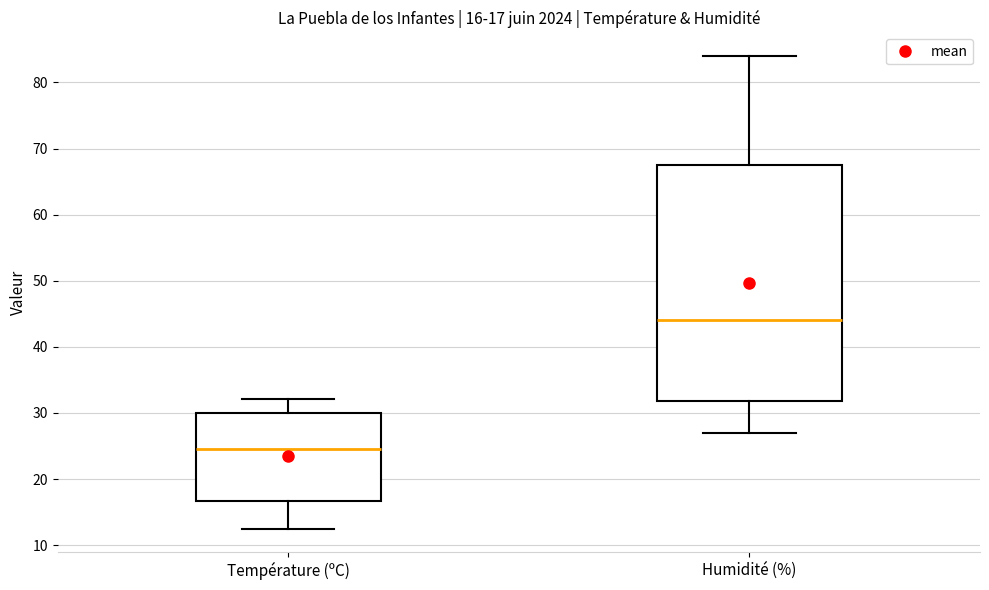

Which box is the tallest, from its lower edge to its upper edge?

Humidité (%)